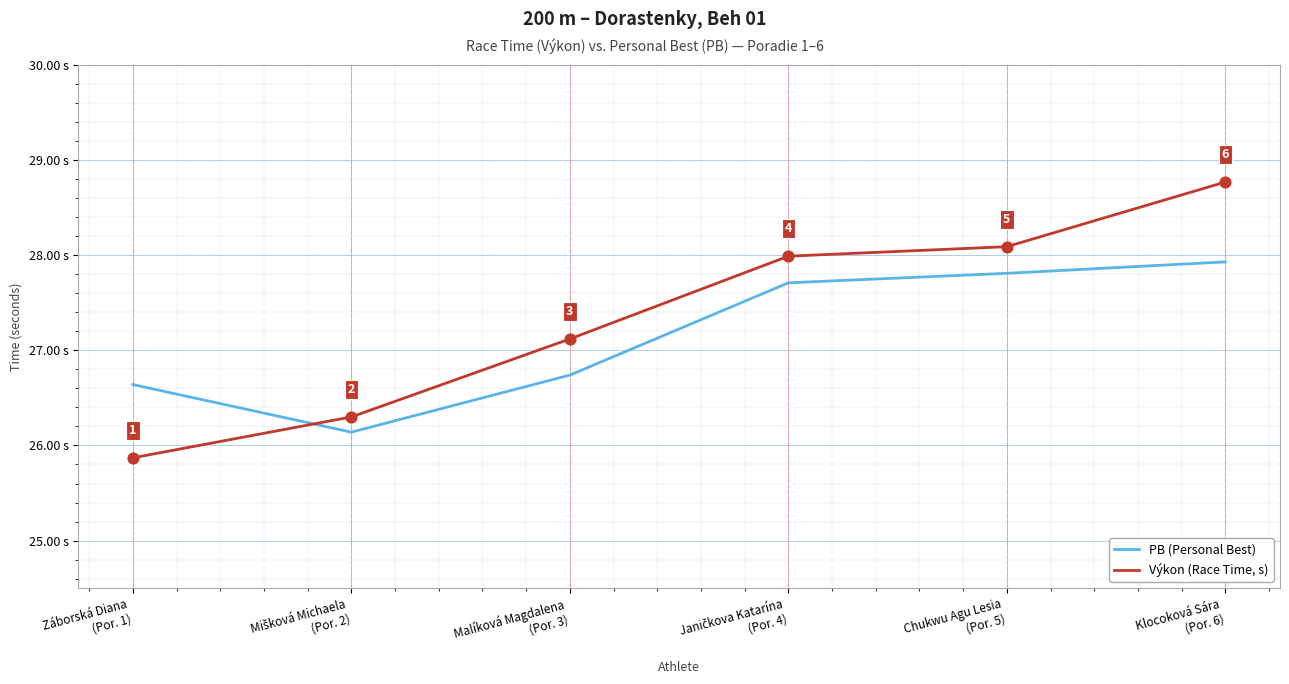

At which category is the sum across all series the highest?

Klocoková Sára
(Por. 6)